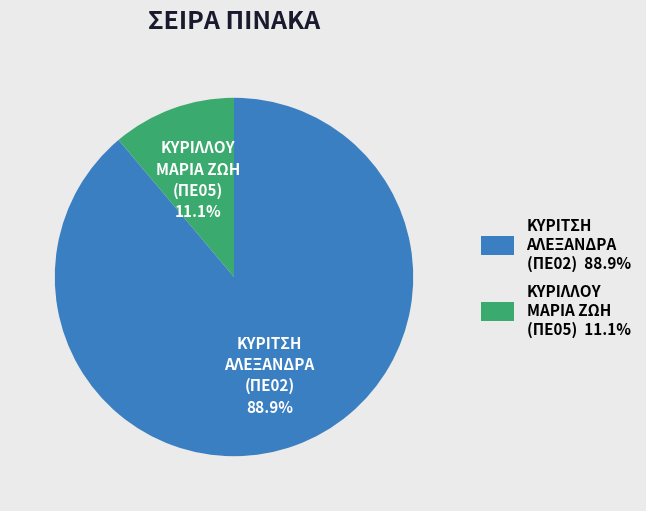

To the nearest percent, what is the average slice percentage?

50%